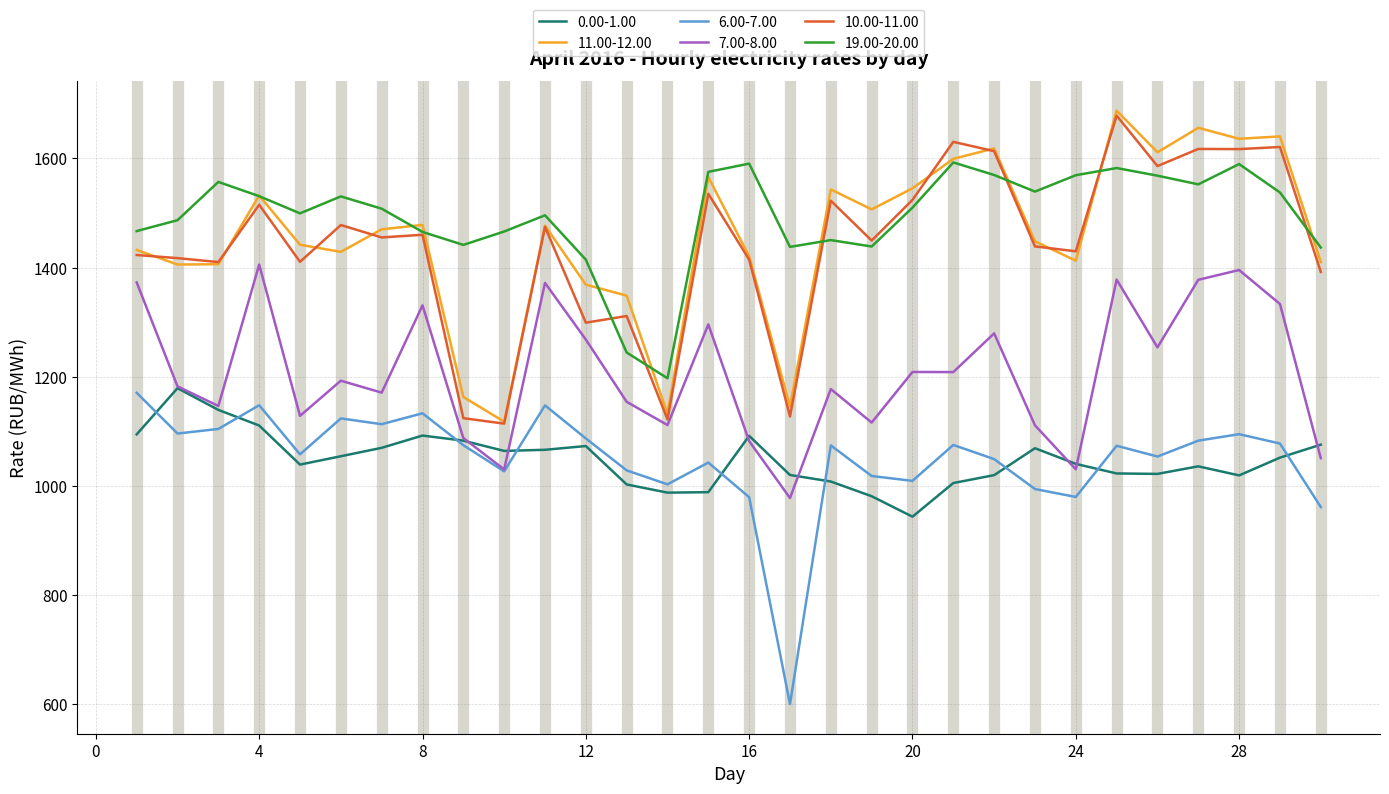

Is this an area chart (filled region under the line)?

No